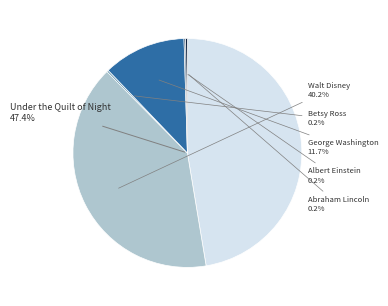

What percentage is the Under the Quilt of Night slice, to the nearest percent?

47%